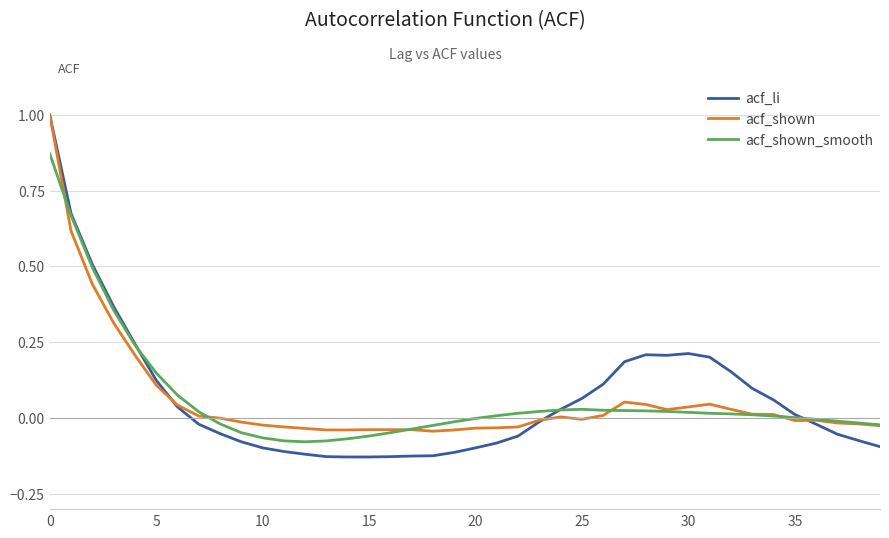

Which series has the widest spread of values?

acf_li